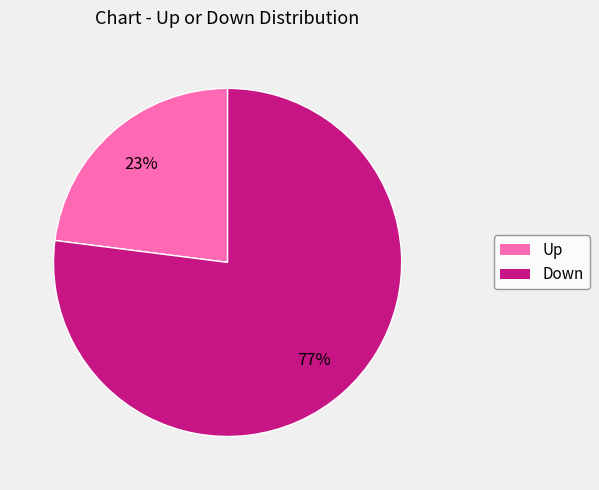

What is the ratio of the value at Down to the value at Up?

3.3